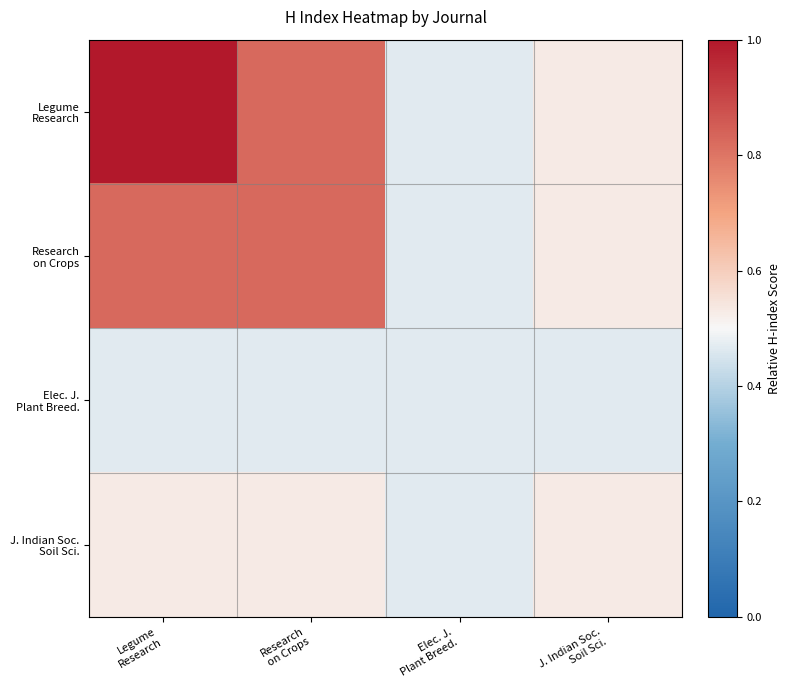

At which category does the chart reach its minimum across all series?

Elec. J.
Plant Breed.